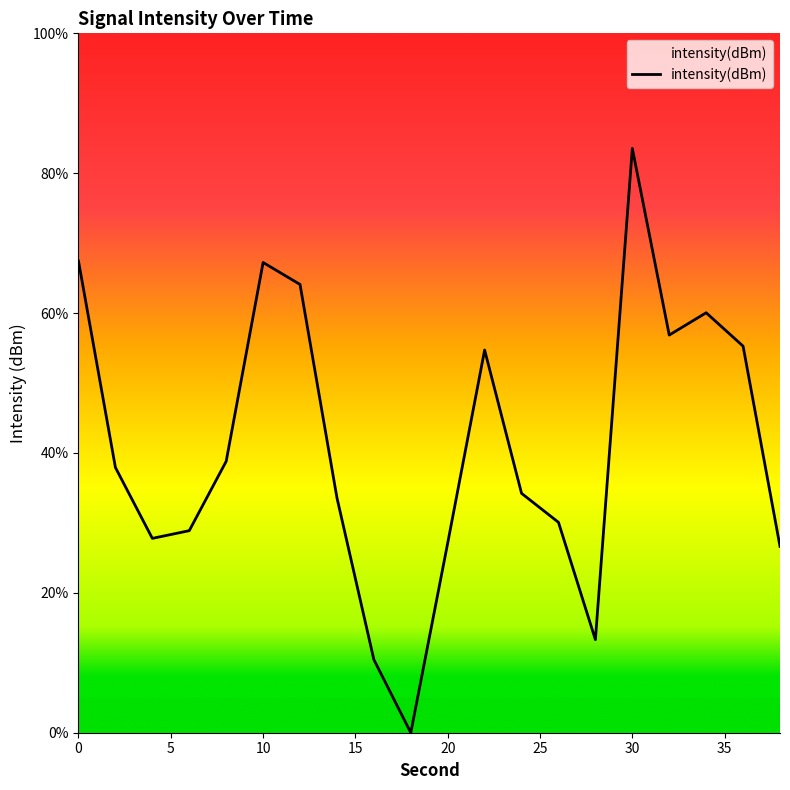

At which category does the data reach its first local peak?

10